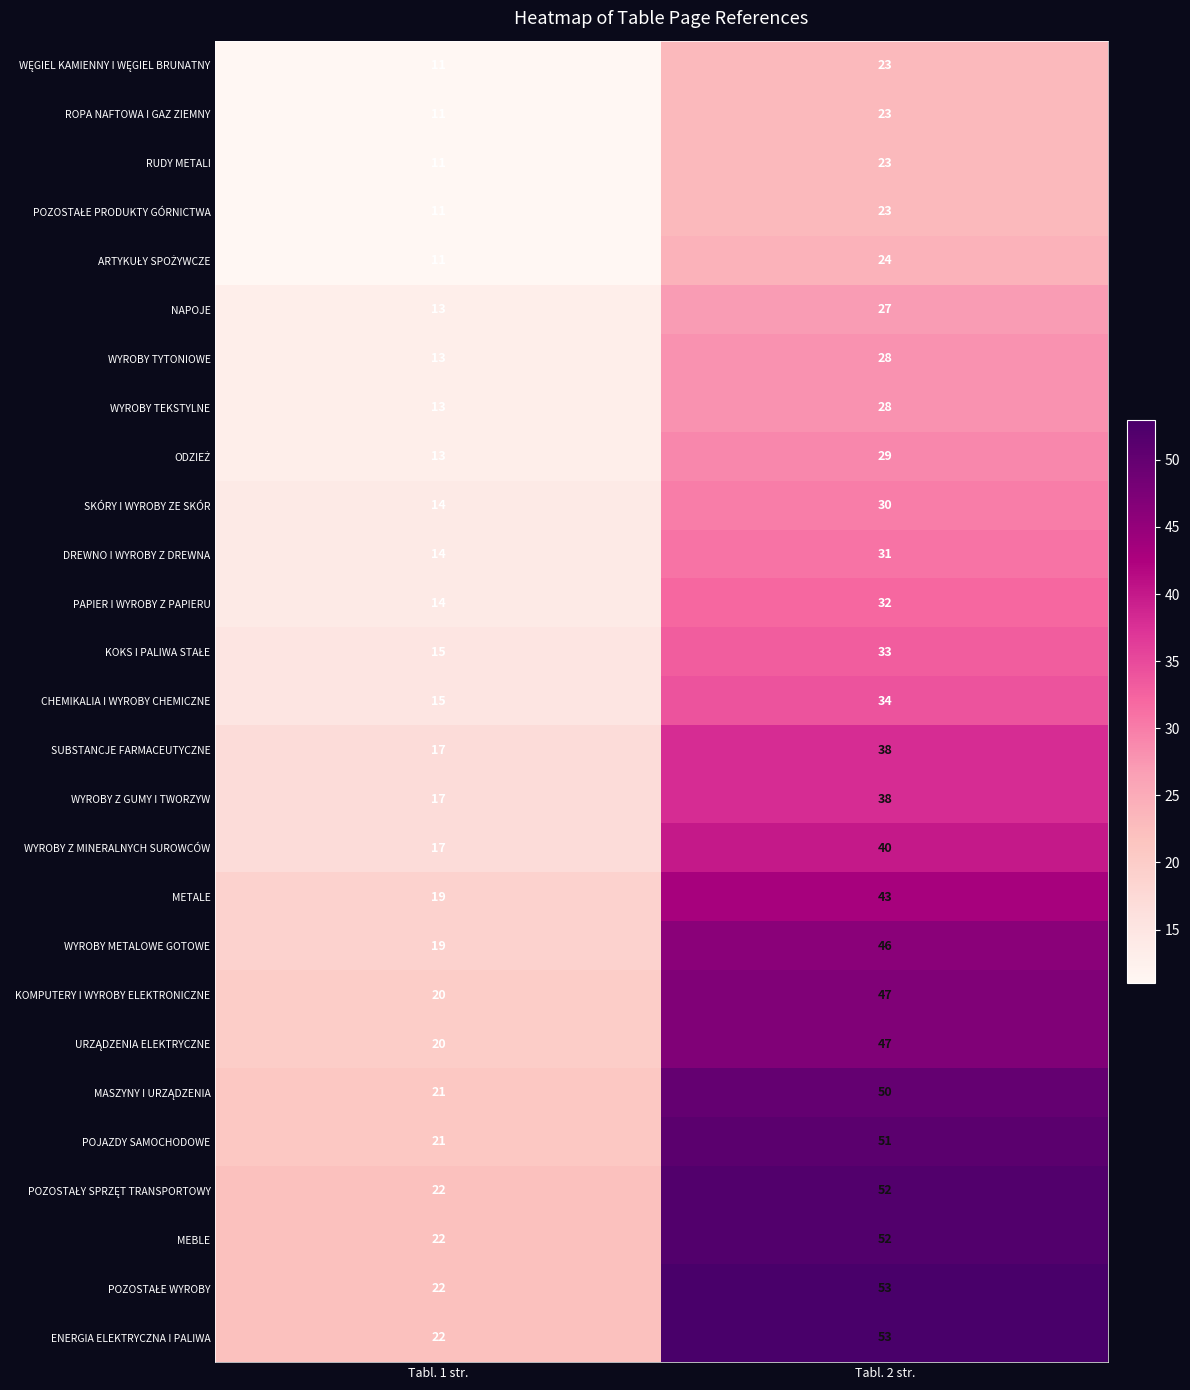

The METALE series shows 19 at Tabl. 1 str.. True or false?

True